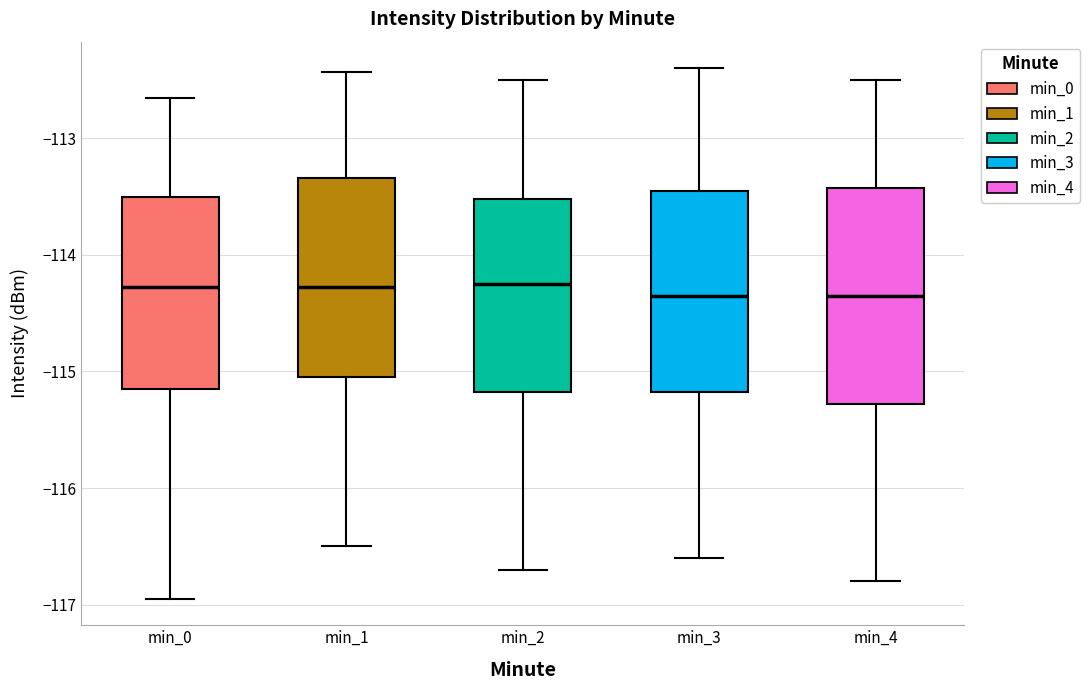

Which box is the tallest, from its lower edge to its upper edge?

min_4